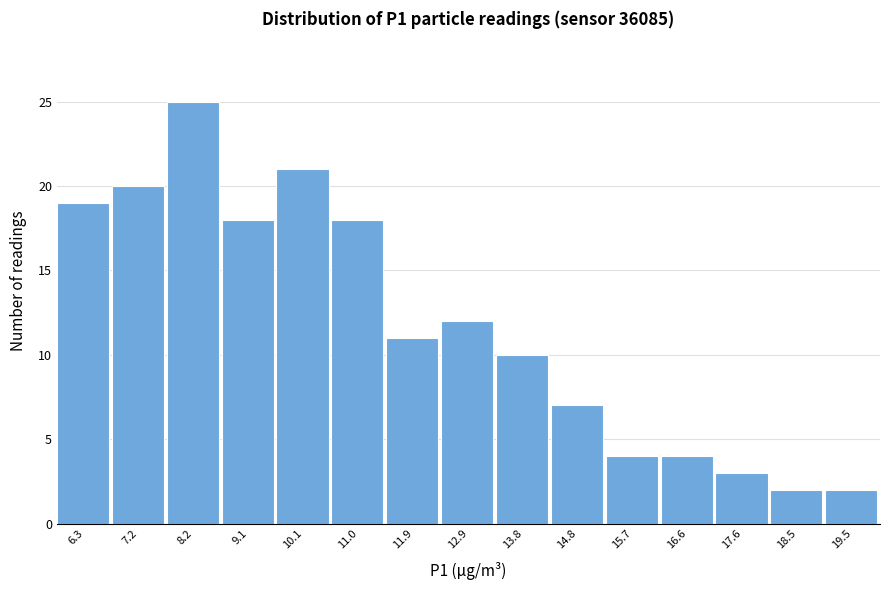

Reading left to right, extract all data points from this chart.

6.3=19	7.2=20	8.2=25	9.1=18	10.1=21	11.0=18	11.9=11	12.9=12	13.8=10	14.8=7	15.7=4	16.6=4	17.6=3	18.5=2	19.5=2